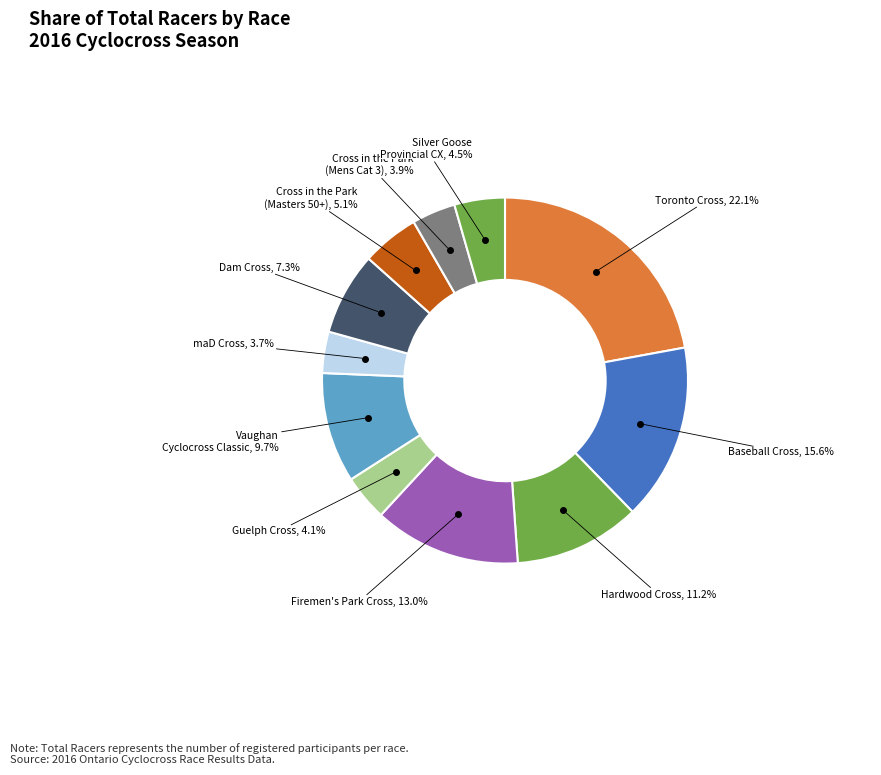

Count the number of slices in the pie.

11